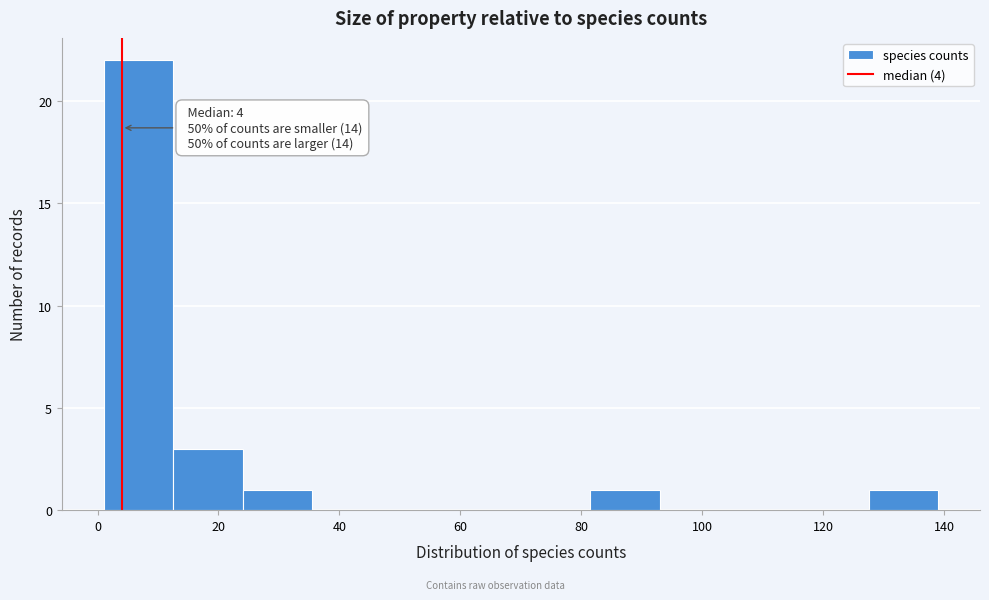

Over which range of the x-axis is the bar tallest?

1.0 to 12.5